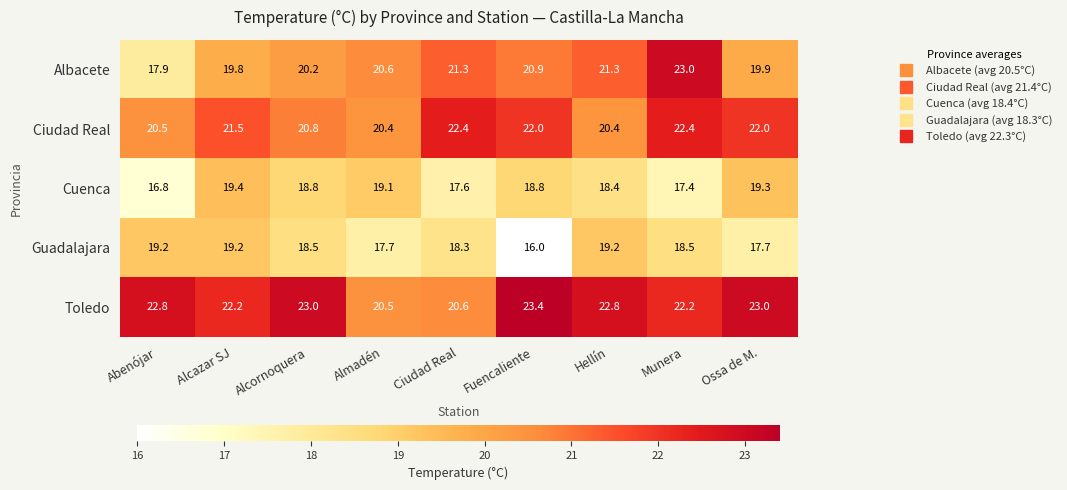

What value does the Cuenca series have at Abenójar?

16.8